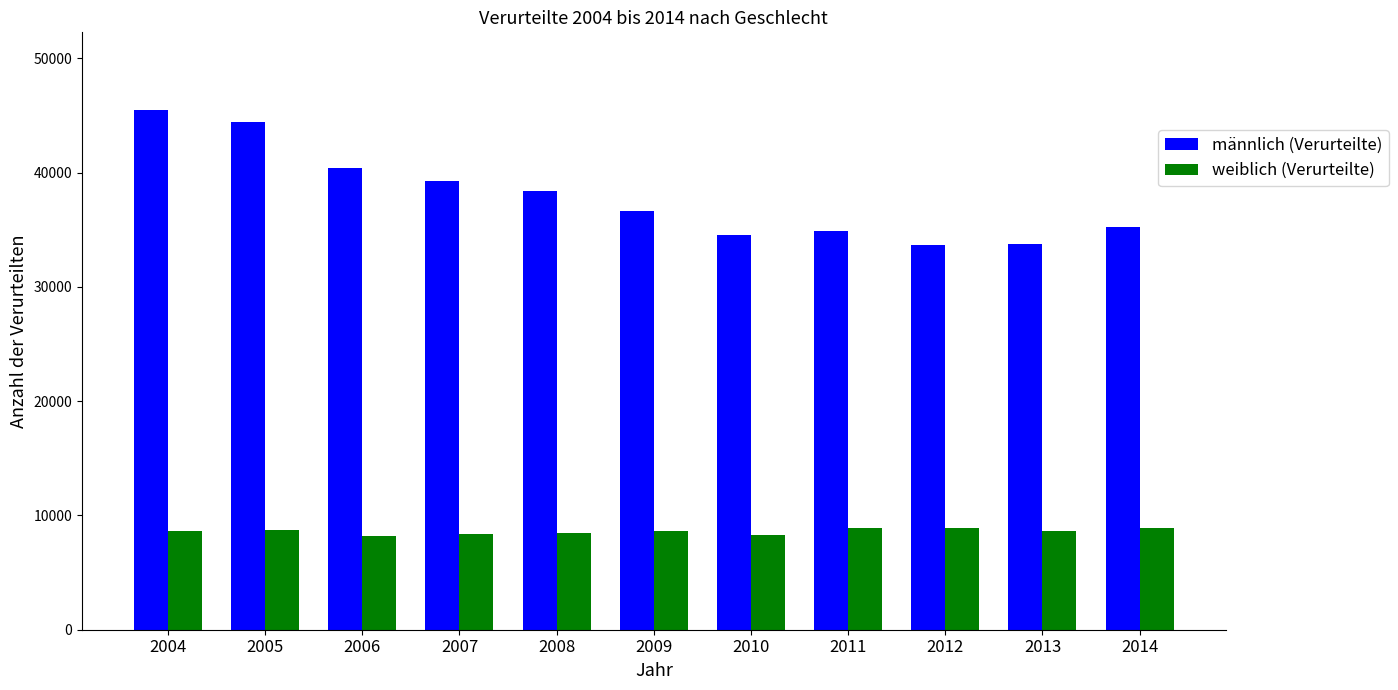

The weiblich (Verurteilte) series shows 5103 at 2013. True or false?

False